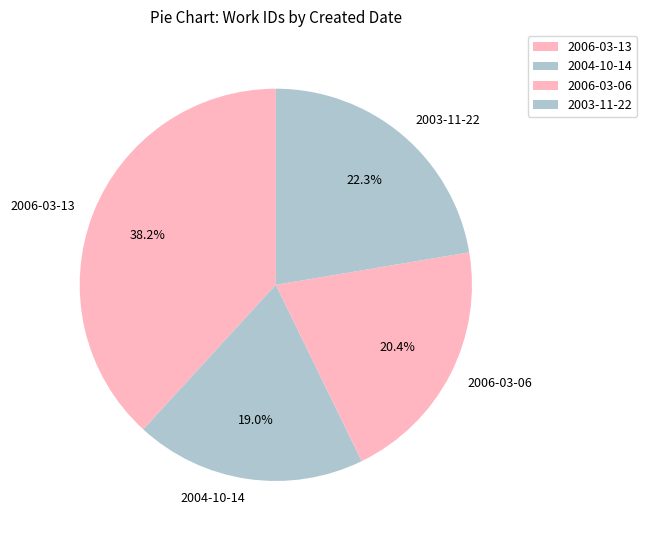

What is the ratio of the value at 2006-03-06 to the value at 2003-11-22?

0.9